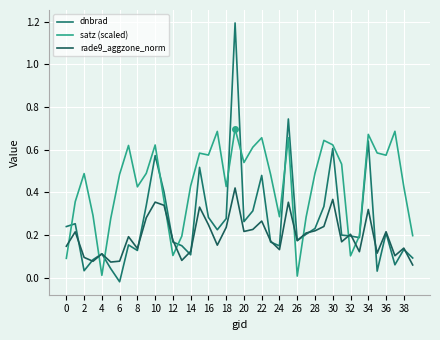

How many values in the dnbrad series exceed 0?

39